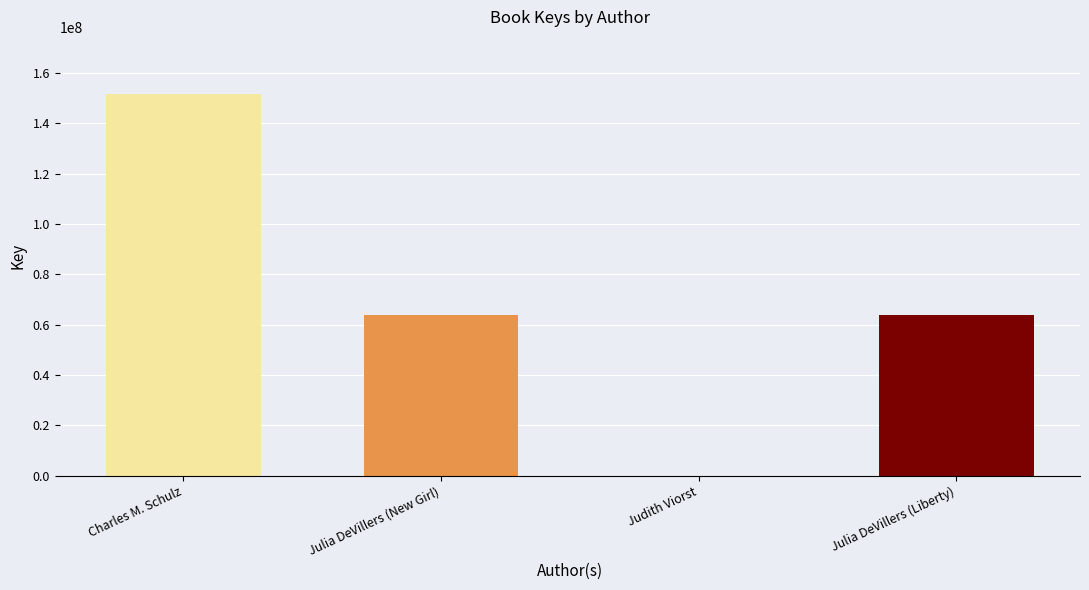

Which category has the highest value across all series?

Charles M. Schulz